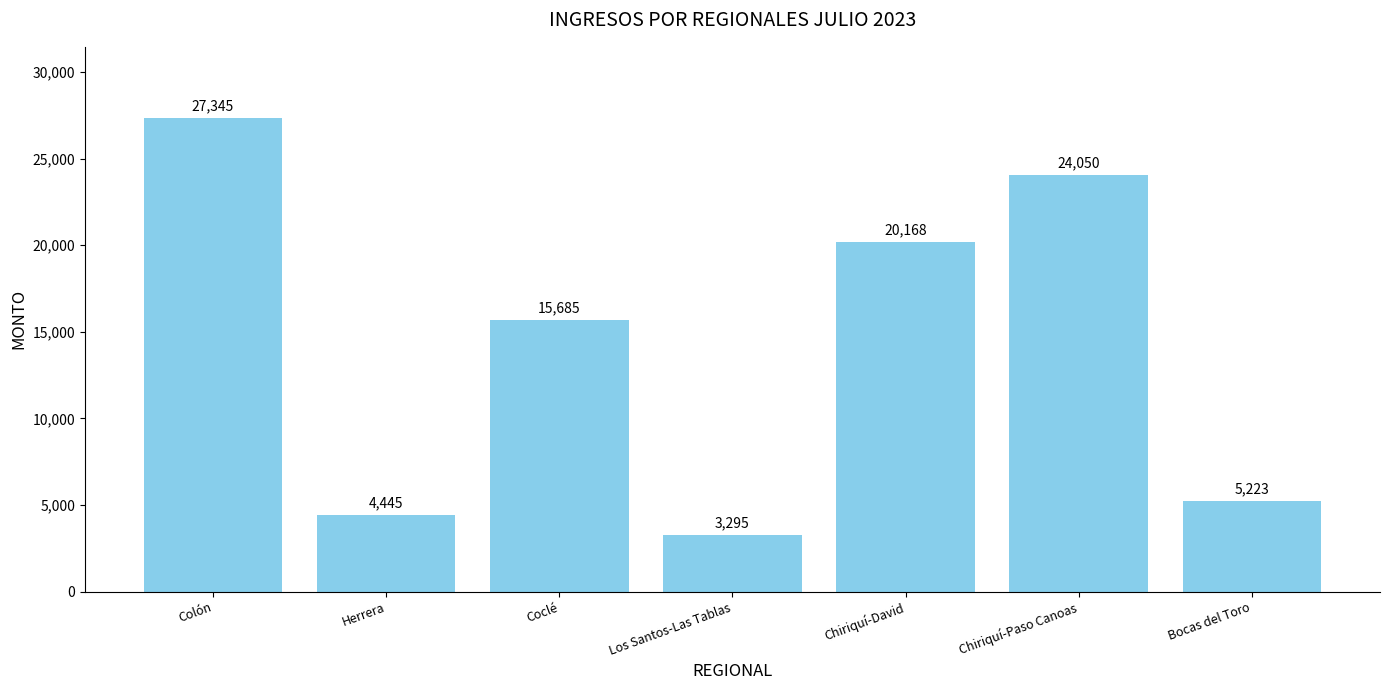

Rank the categories by value from lowest to highest.

Los Santos-Las Tablas, Herrera, Bocas del Toro, Coclé, Chiriquí-David, Chiriquí-Paso Canoas, Colón